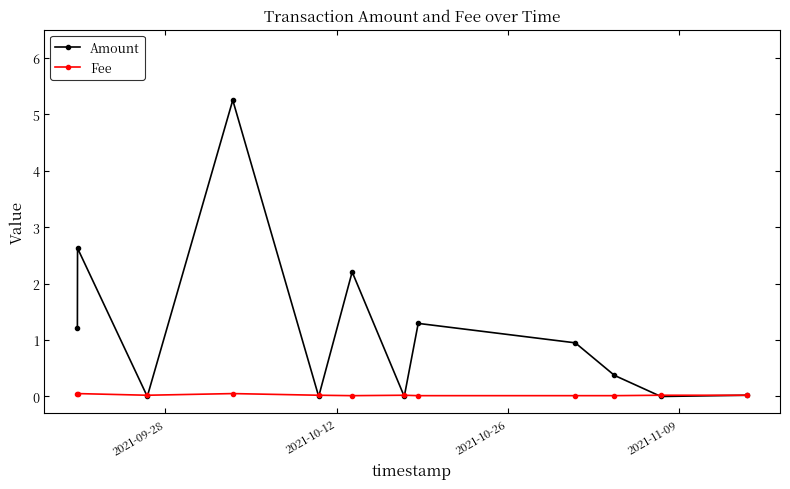

List the series in order of their overall mean, highest first.

Amount, Fee